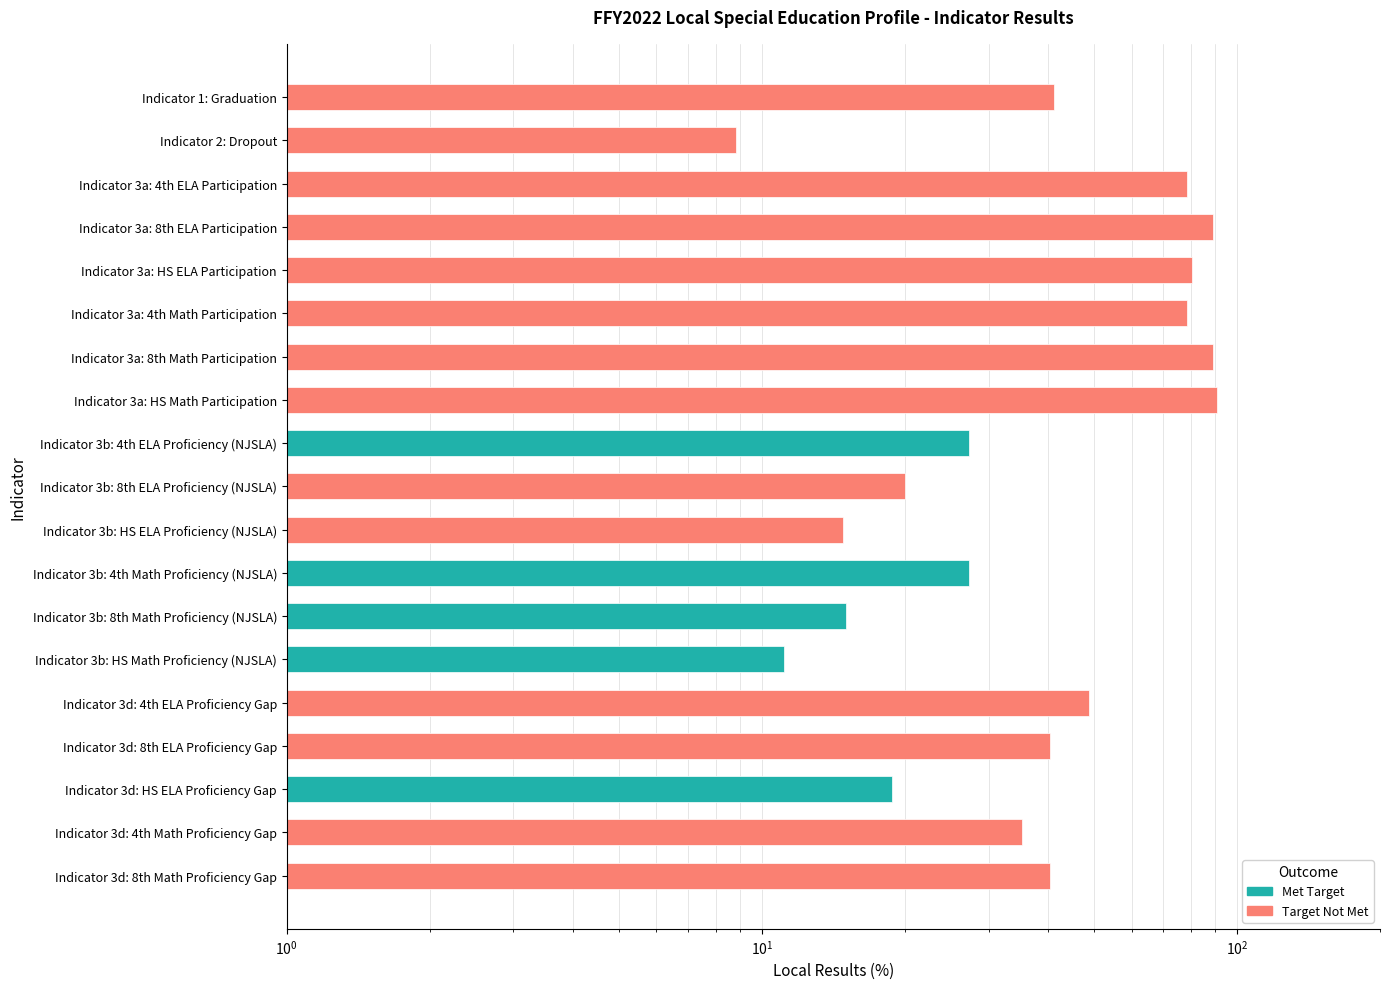

What is the difference between the values at Indicator 3a: 8th Math Participation and Indicator 3d: 8th Math Proficiency Gap?

48.5